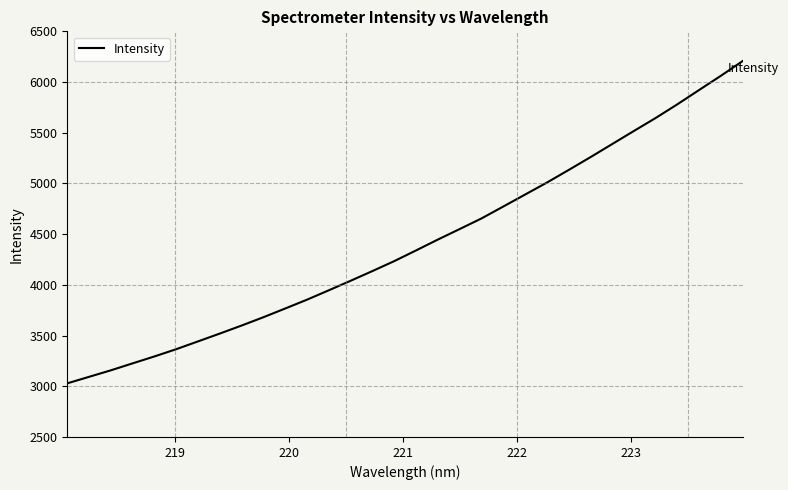

What is the greatest value displayed?

6205.9